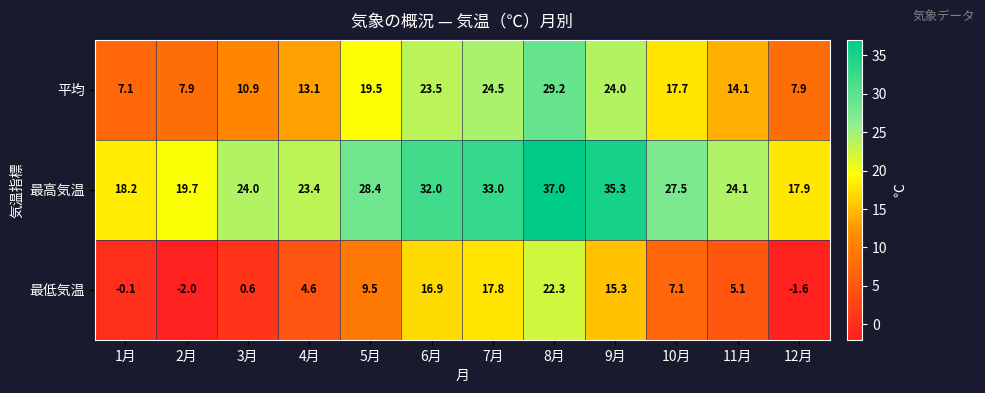

Count the number of categories in the chart.

12